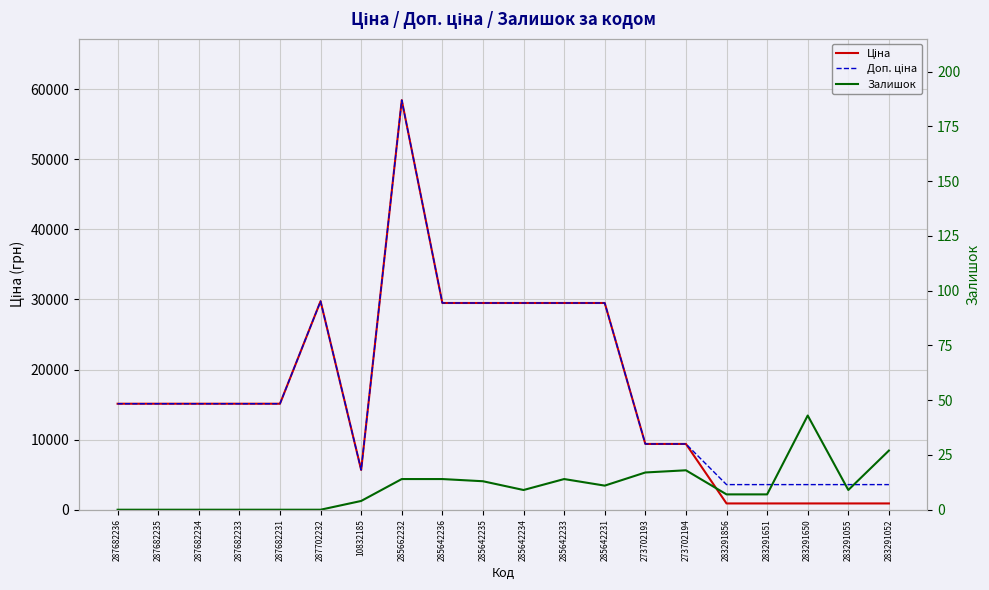

Reading left to right, extract all data points from this chart.

Ціна: 287682236=15120.0	287682235=15120.0	287682234=15120.0	287682233=15120.0	287682231=15120.0	287702232=29747.2	10832185=5673.8	285662232=58426.5	285642236=29491.5	285642235=29491.5	285642234=29491.5	285642233=29491.5	285642231=29491.5	273702193=9384.0	273702194=9384.0	283291856=895.9	283291651=895.9	283291650=895.9	283291055=895.9	283291052=895.9
Доп. ціна: 287682236=15120.0	287682235=15120.0	287682234=15120.0	287682233=15120.0	287682231=15120.0	287702232=29747.2	10832185=5673.8	285662232=58426.5	285642236=29491.5	285642235=29491.5	285642234=29491.5	285642233=29491.5	285642231=29491.5	273702193=9384.0	273702194=9384.0	283291856=3583.6	283291651=3583.6	283291650=3583.6	283291055=3583.6	283291052=3583.6
Залишок: 287682236=0.0	287682235=0.0	287682234=0.0	287682233=0.0	287682231=0.0	287702232=0.0	10832185=4.0	285662232=14.0	285642236=14.0	285642235=13.0	285642234=9.0	285642233=14.0	285642231=11.0	273702193=17.0	273702194=18.0	283291856=7.0	283291651=7.0	283291650=43.0	283291055=9.0	283291052=27.0